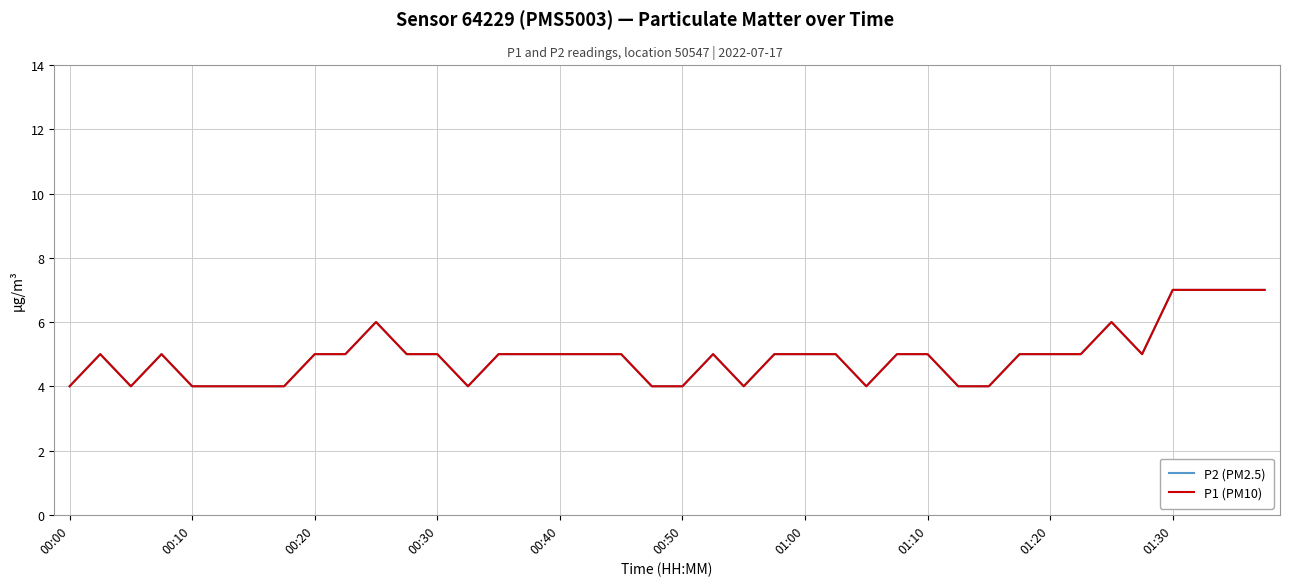

How many lines are shown in the chart?

2